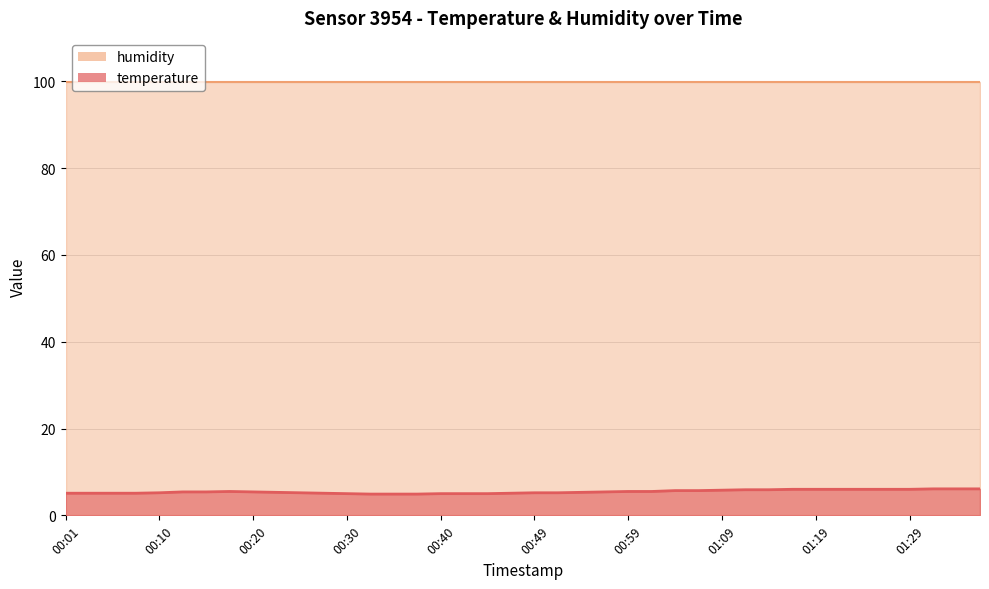

Reading right to left, extract all data points from this chart.

6.1	6.1	6.1	6.0	6.0	6.0	6.0	6.0	6.0	5.9	5.9	5.8	5.7	5.7	5.5	5.5	5.4	5.3	5.2	5.2	5.1	5.0	5.0	5.0	4.9	4.9	4.9	5.0	5.1	5.2	5.3	5.4	5.5	5.4	5.4	5.2	5.1	5.1	5.1	5.1